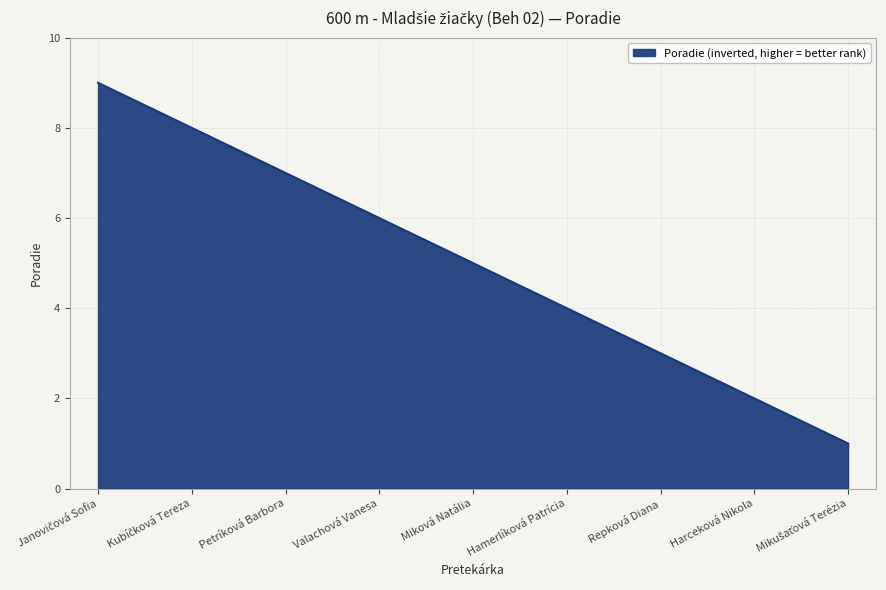

What is the minimum value shown in the chart?

1.0